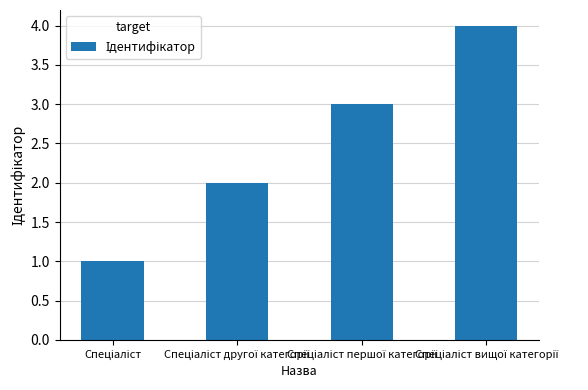

Does the chart contain any negative values?

No